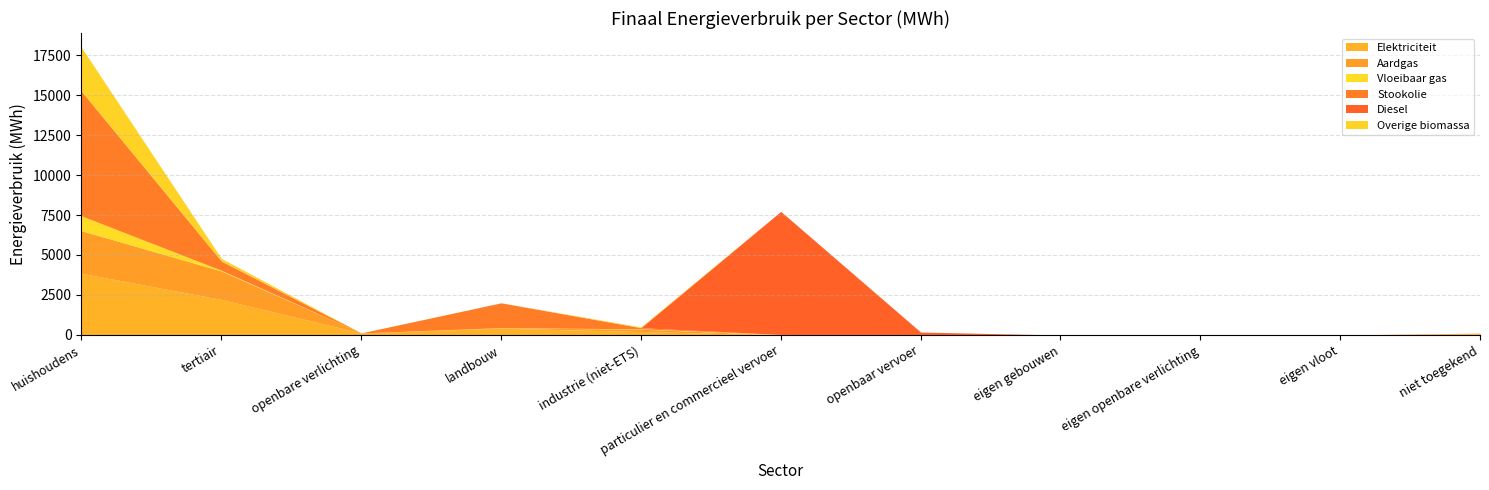

Reading left to right, transcribe all the data shown in this chart.

Elektriciteit: 3857.6	2218.3	129.3	424.5	214.2	2.8	0.0	0.0	0.0	0.0	65.6
Aardgas: 2660.8	1783.9	0.0	23.7	148.6	6.3	0.0	0.0	0.0	0.0	50.9
Vloeibaar gas: 930.1	44.4	0.0	10.9	20.1	24.3	0.0	0.0	0.0	0.0	0.0
Stookolie: 7791.9	574.9	0.0	1551.6	73.7	0.0	0.0	0.0	0.0	0.0	0.0
Diesel: 0.0	0.0	0.0	0.0	0.0	7694.1	182.8	0.0	0.0	0.0	0.0
Overige biomassa: 2739.4	167.6	0.0	0.0	47.8	0.0	0.0	0.0	0.0	0.0	0.0